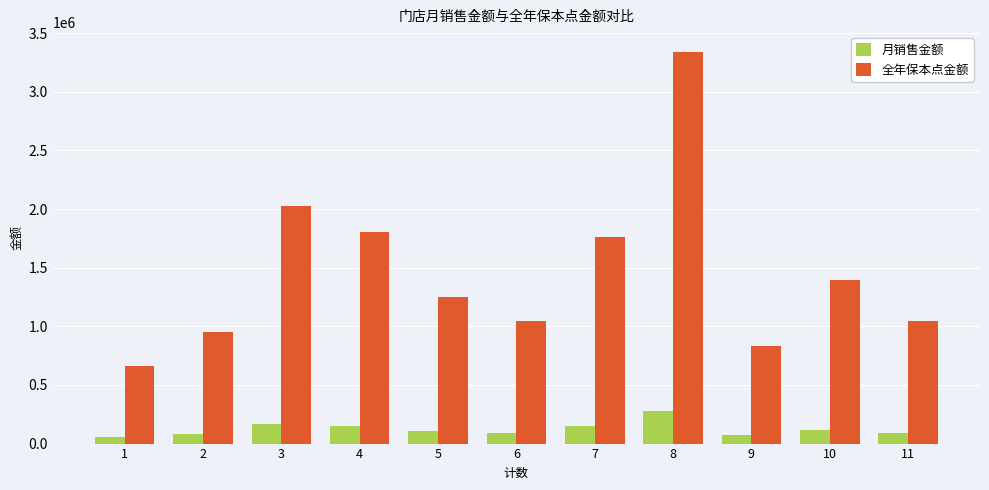

What is the sum of all 全年保本点金额 values?

16111373.3